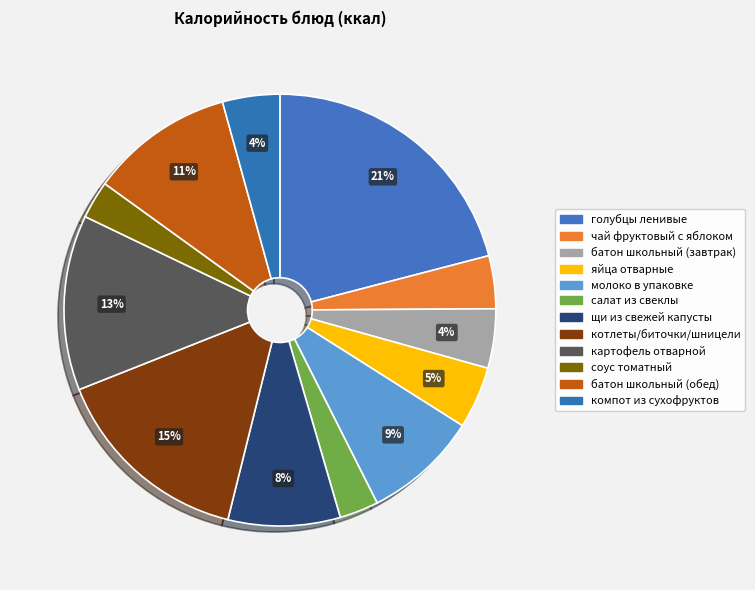

To the nearest percent, what portion does молоко в упаковке represent?

9%